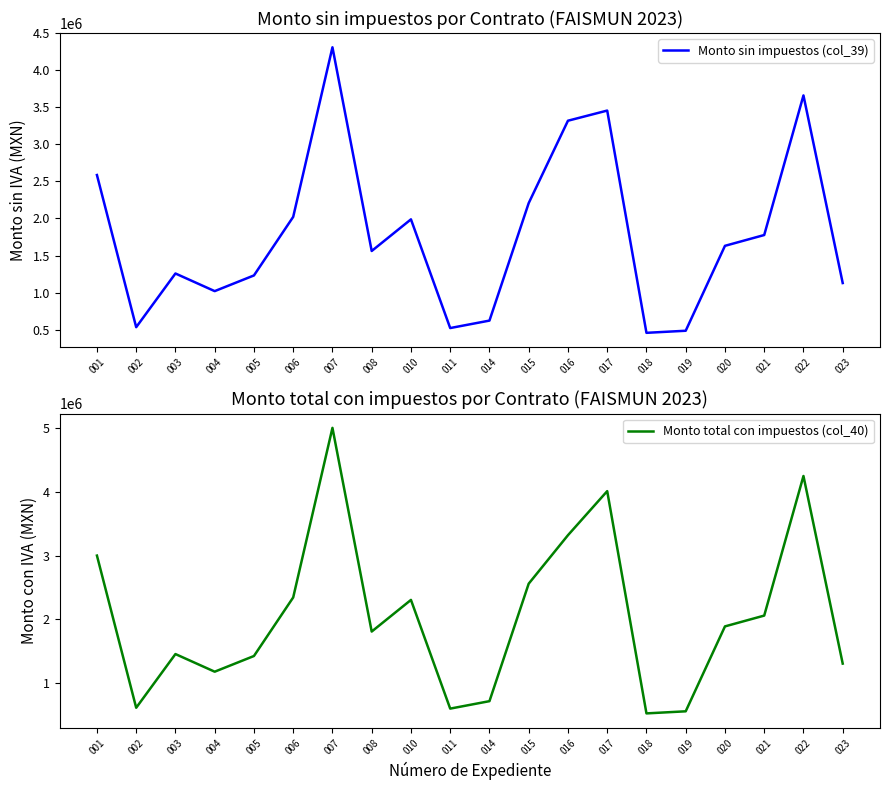

What is the average value of the Monto total con impuestos (col_40) series?

2048141.8